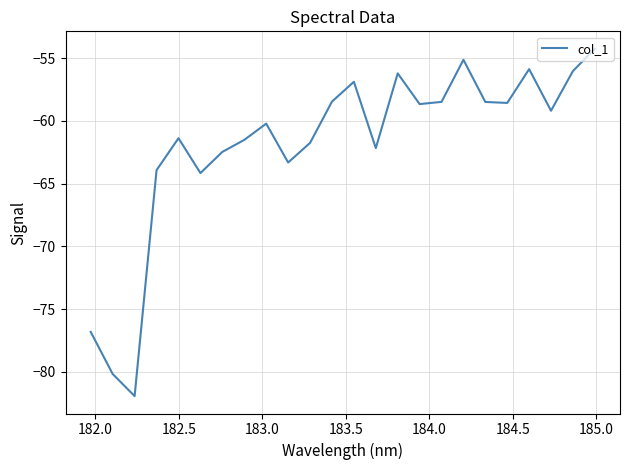

What is the difference between the maximum and minimum values?

27.7